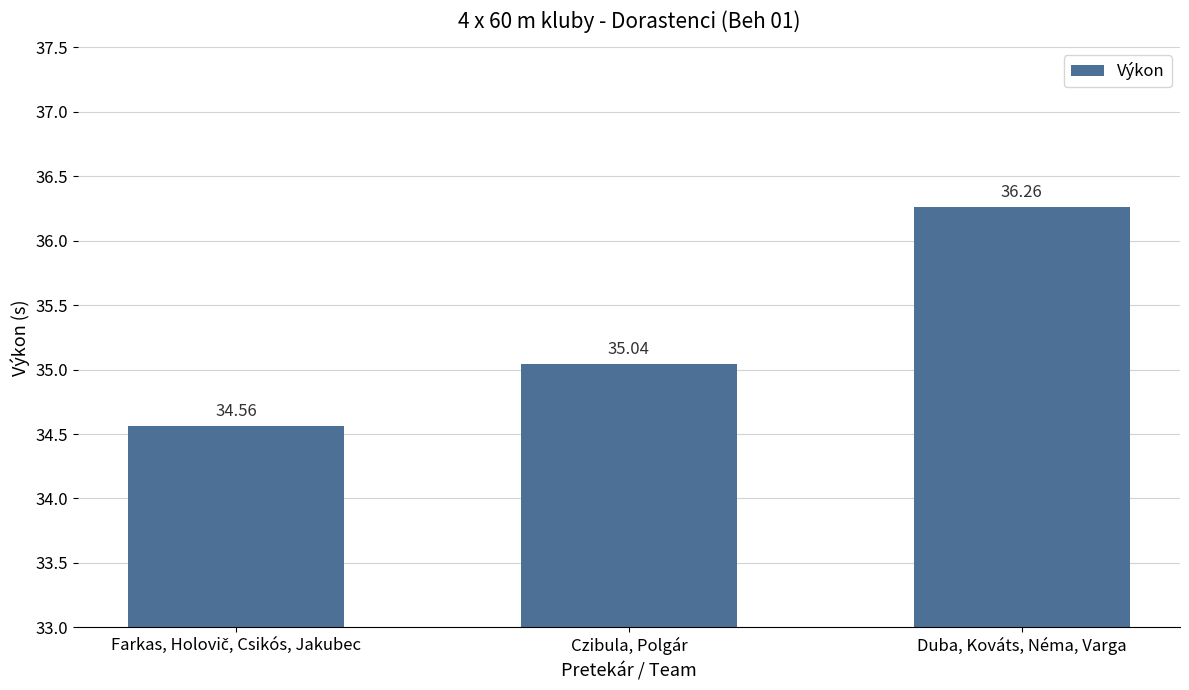

What is the label of the 1st bar from the right?

Duba, Kováts, Néma, Varga